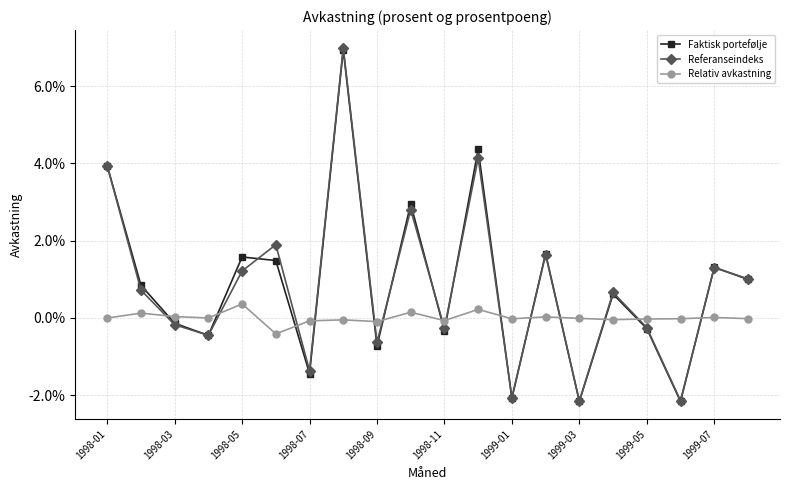

What is the maximum value for Referanseindeks?

0.1